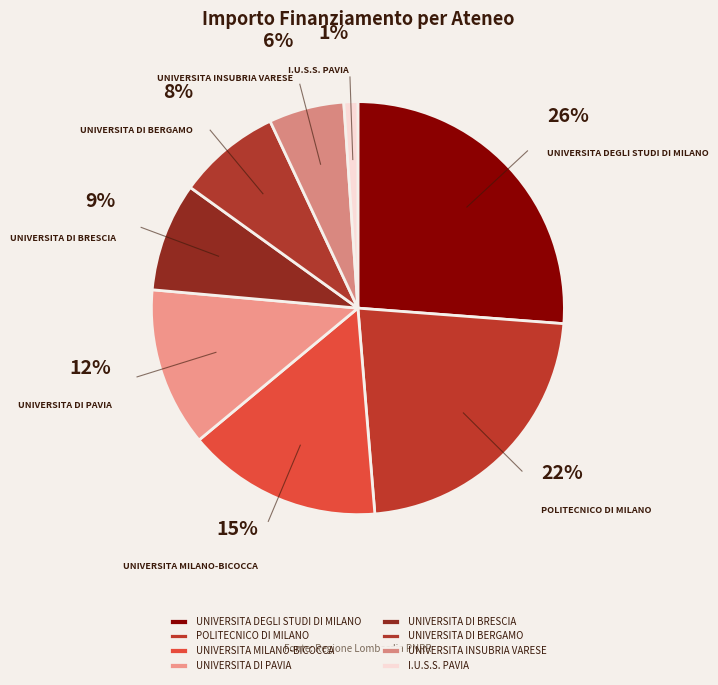

To the nearest percent, what portion does UNIVERSITA MILANO-BICOCCA represent?

15%